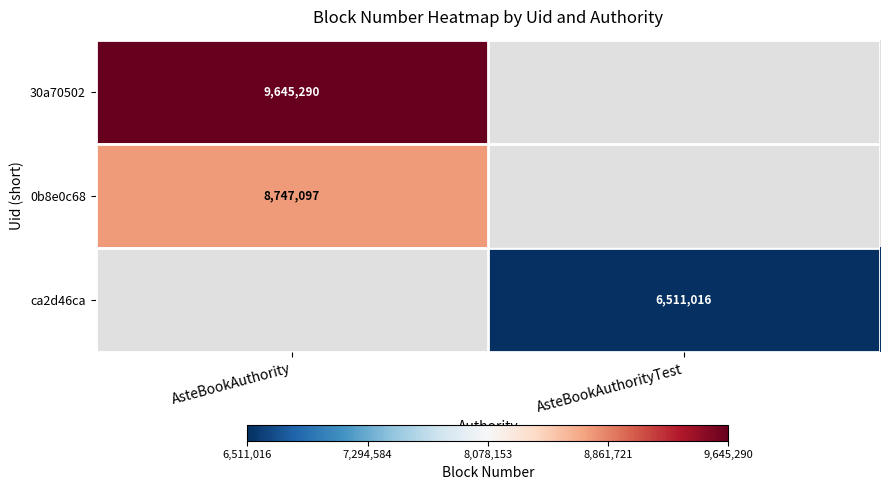

The value of 30a70502 at AsteBookAuthority is 5320406. True or false?

False